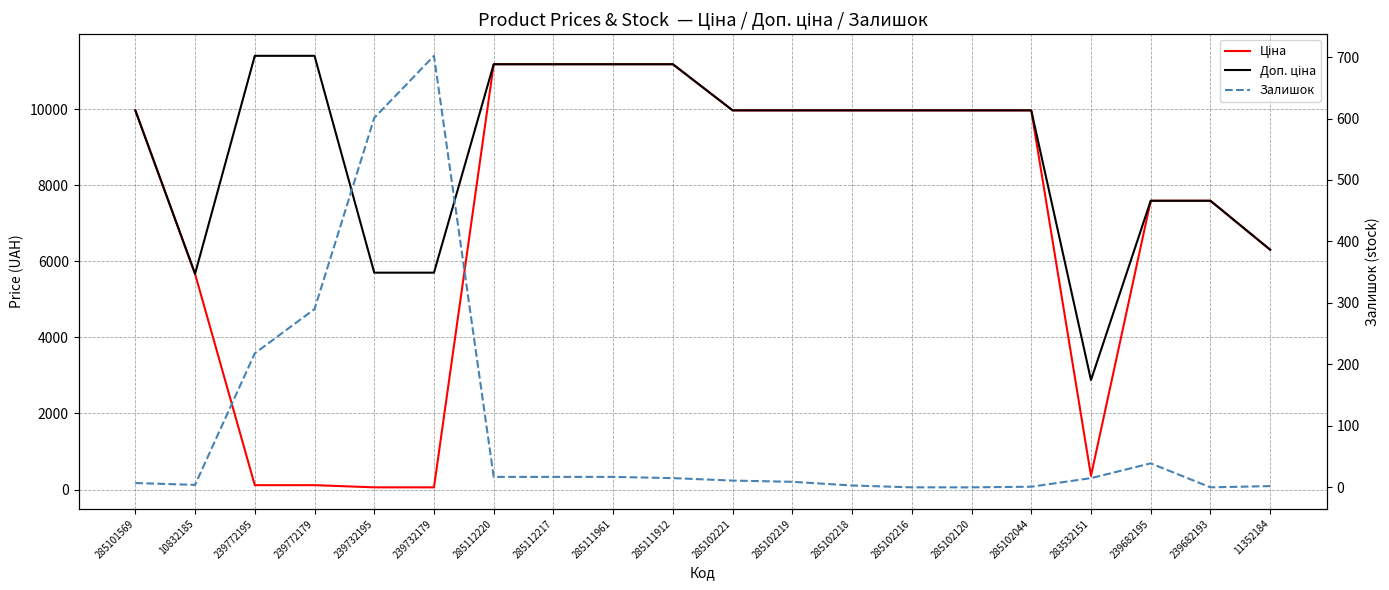

What is the greatest value displayed?

11410.0